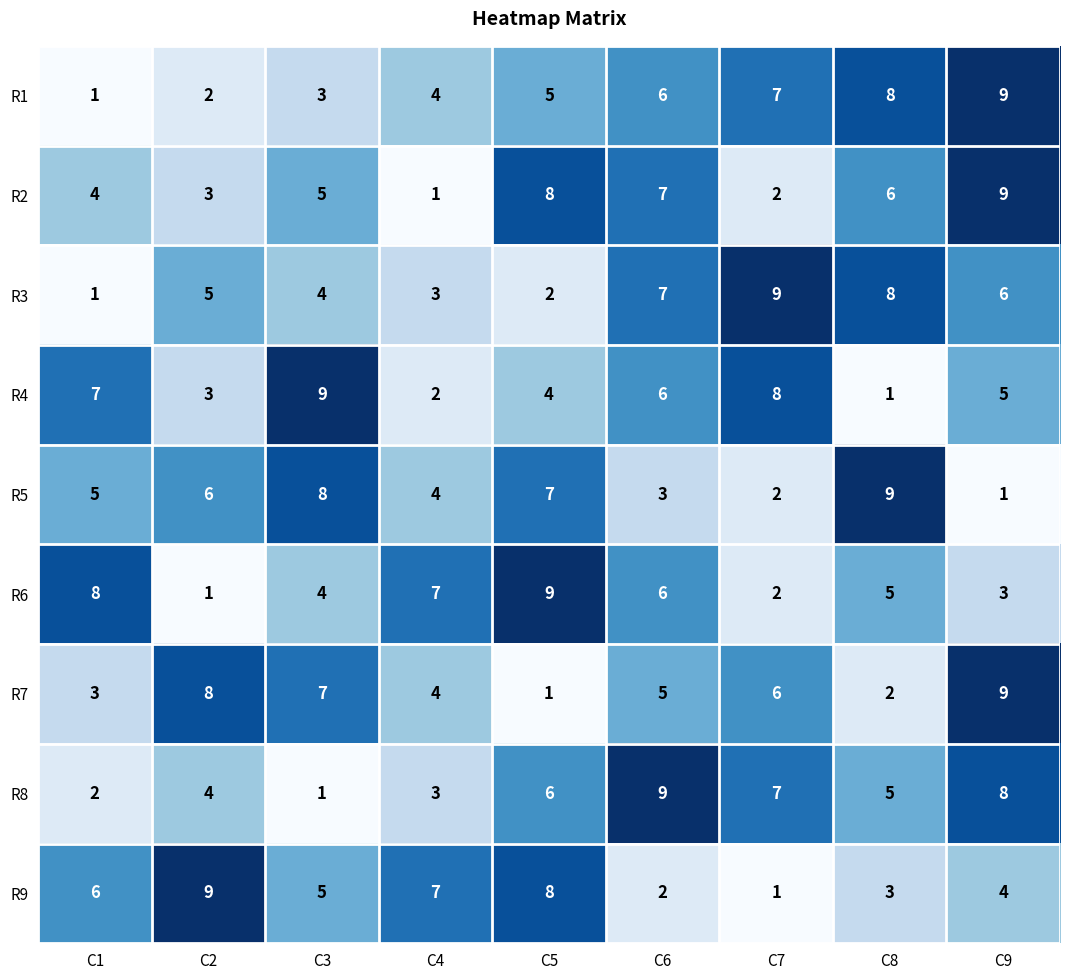

Read the R8 value at C2.

4